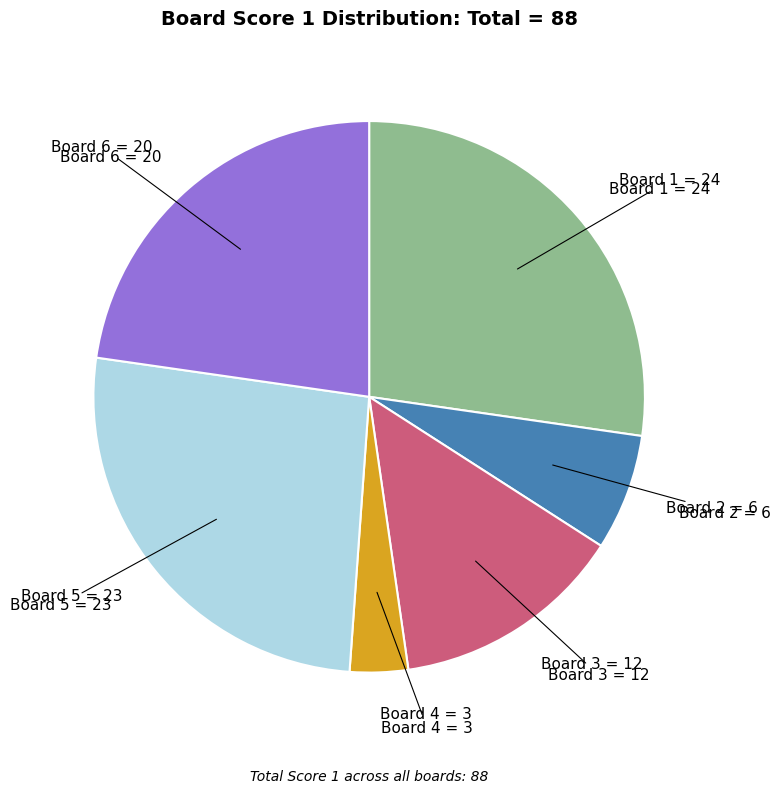

Is there a majority slice in this chart?

No